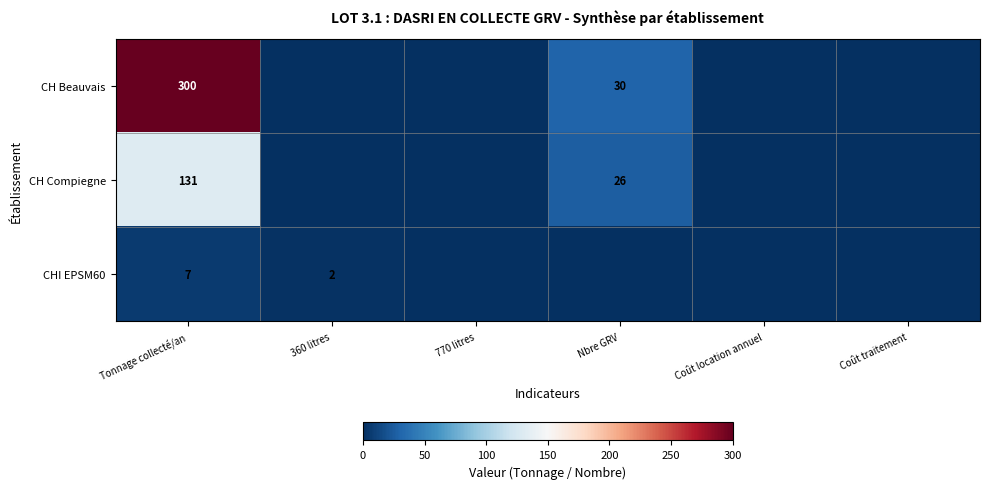

The CHI EPSM60 series shows 2 at 360 litres. True or false?

True